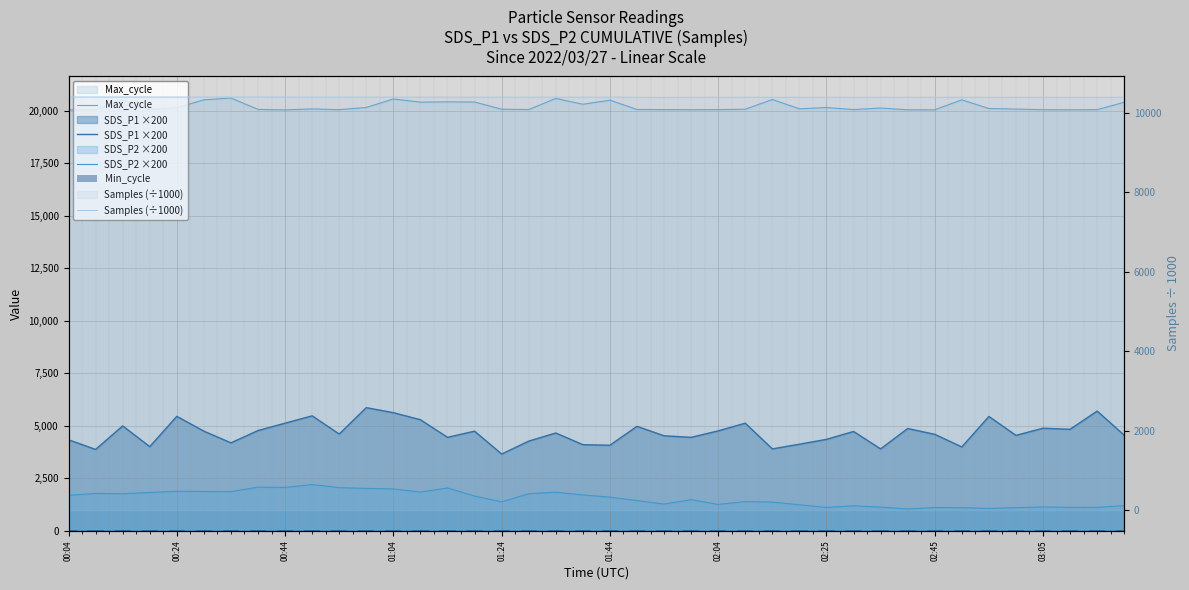

At 01:44, list the series in order from smallest to largest.

Min_cycle, SDS_P2 ×200, SDS_P1 ×200, Samples (÷1000), Max_cycle